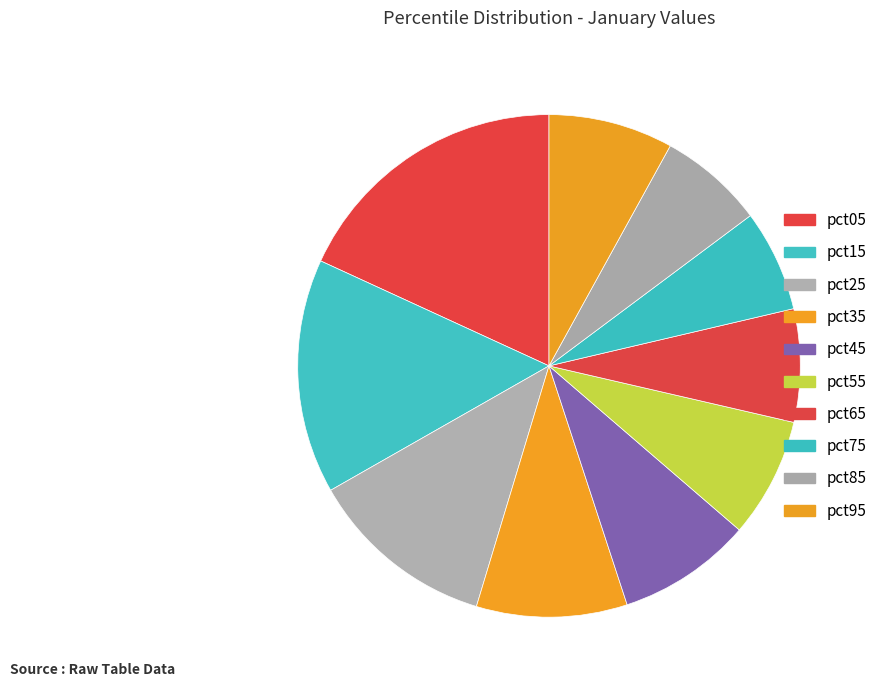

Is there a majority slice in this chart?

No